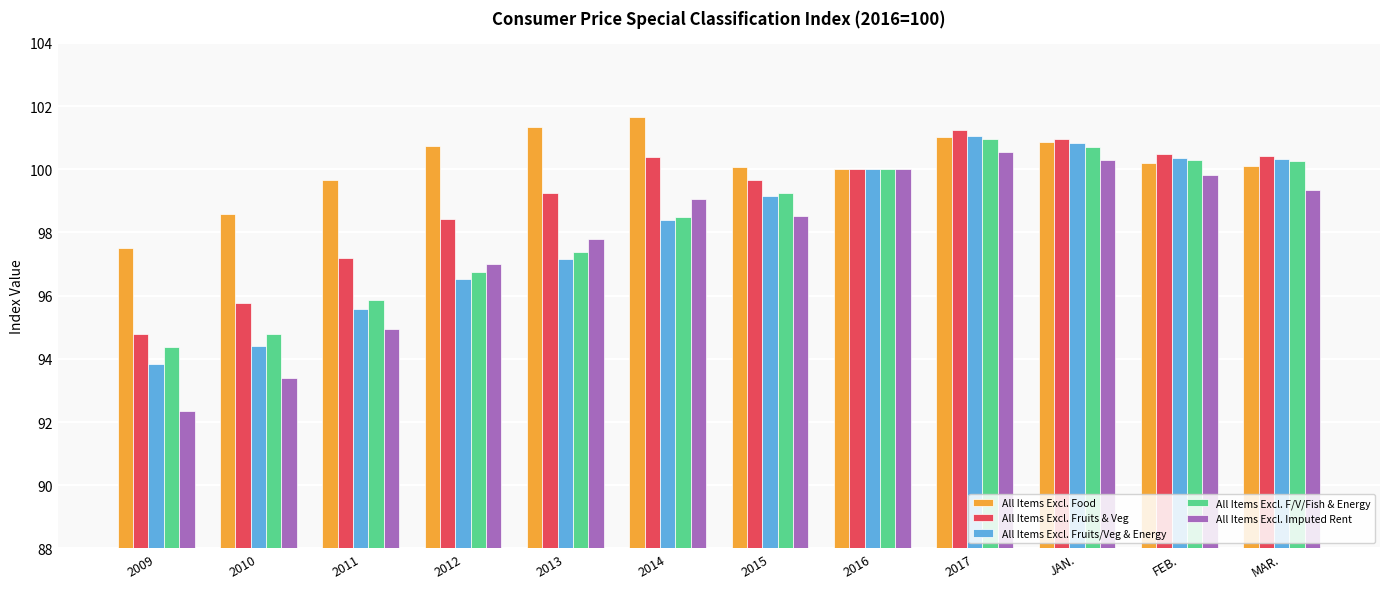

True or false: All Items Excl. Imputed Rent has a value of 61.3 at 2015.

False